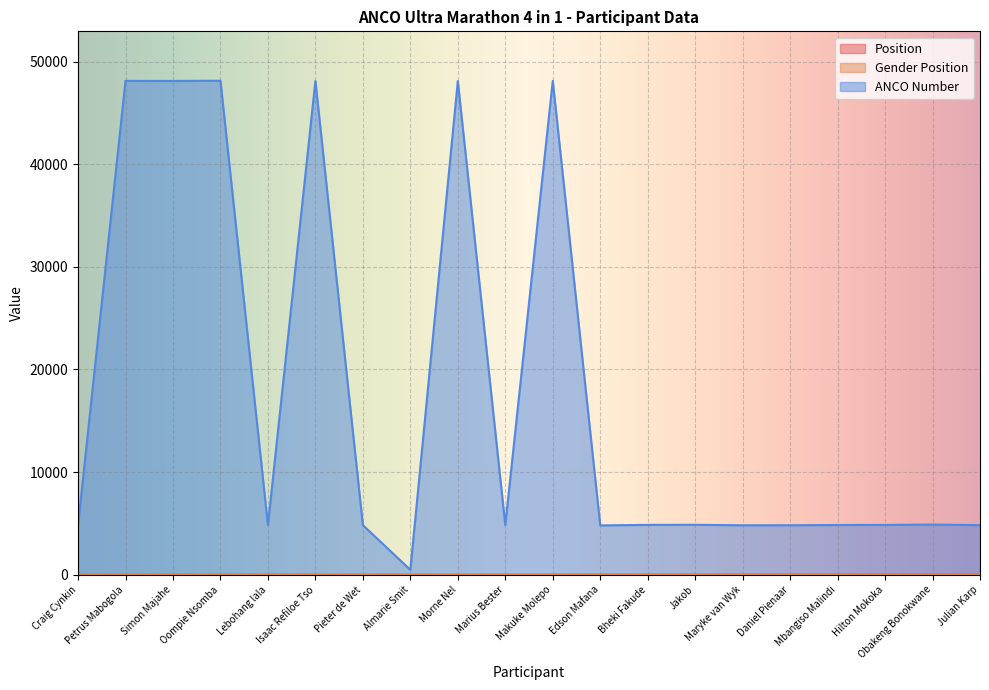

Is it true that Gender Position equals 1 at Lebohang lala?

False